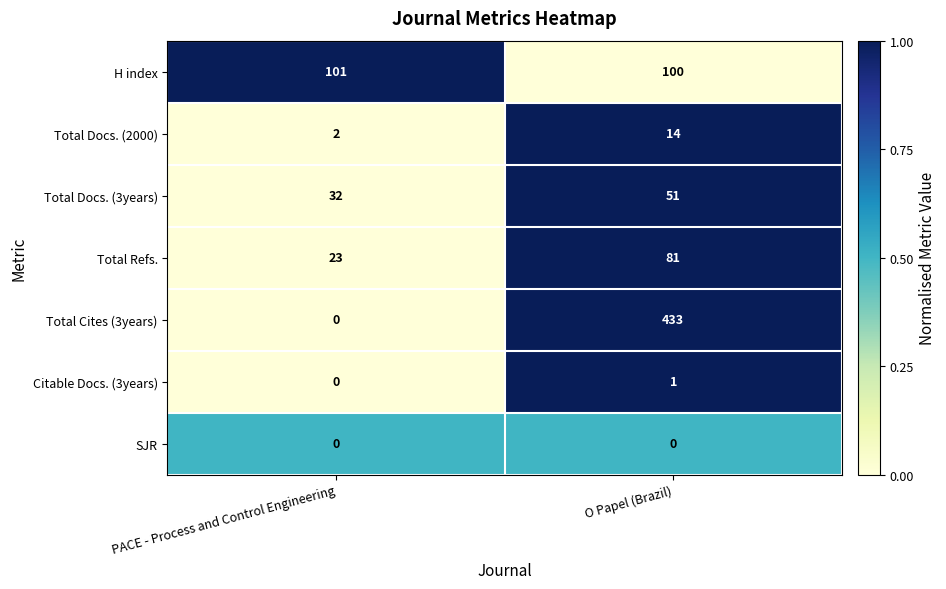

Reading right to left, list all the values displayed in this chart.

H index: 100	101
Total Docs. (2000): 14	2
Total Docs. (3years): 51	32
Total Refs.: 81	23
Total Cites (3years): 433	0
Citable Docs. (3years): 1	0
SJR: 0	0